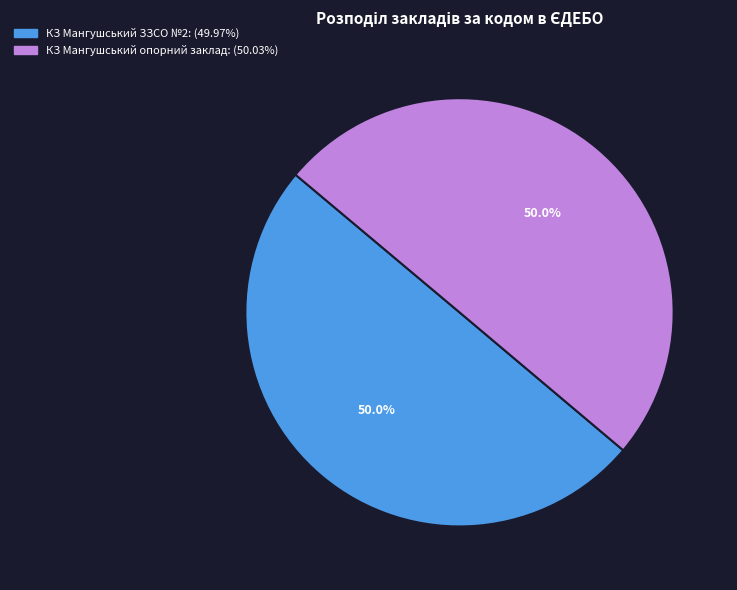

How many slices are in this pie chart?

2